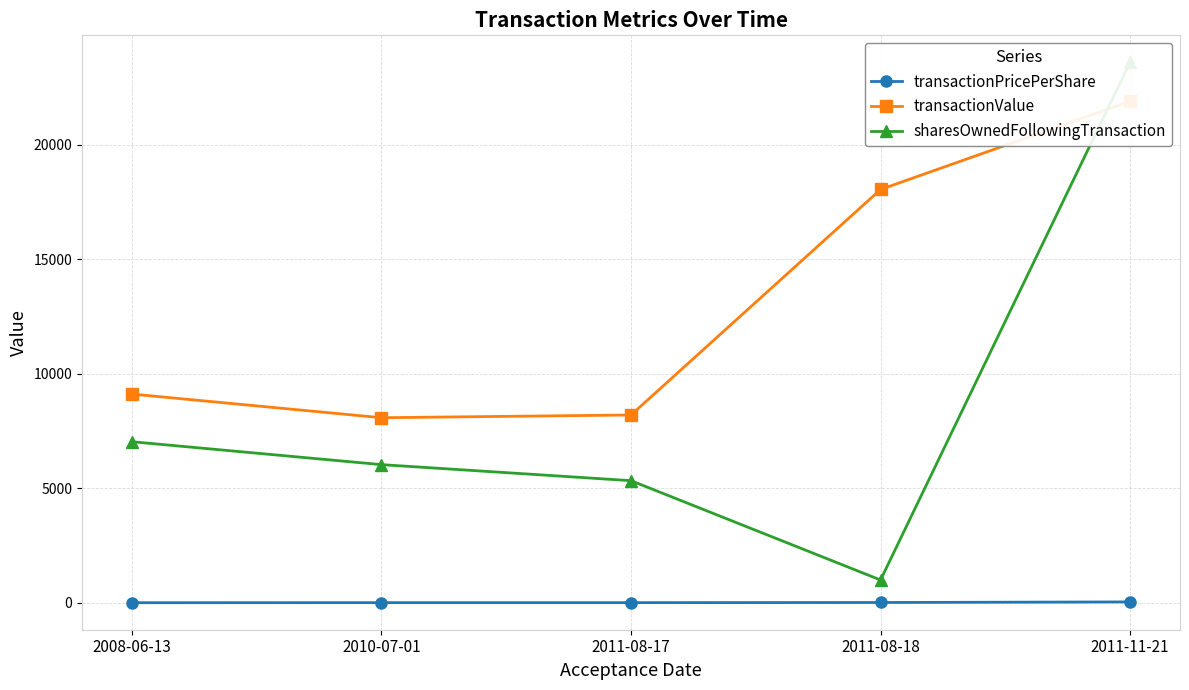

What is the sum of all transactionPricePerShare values?

94.2